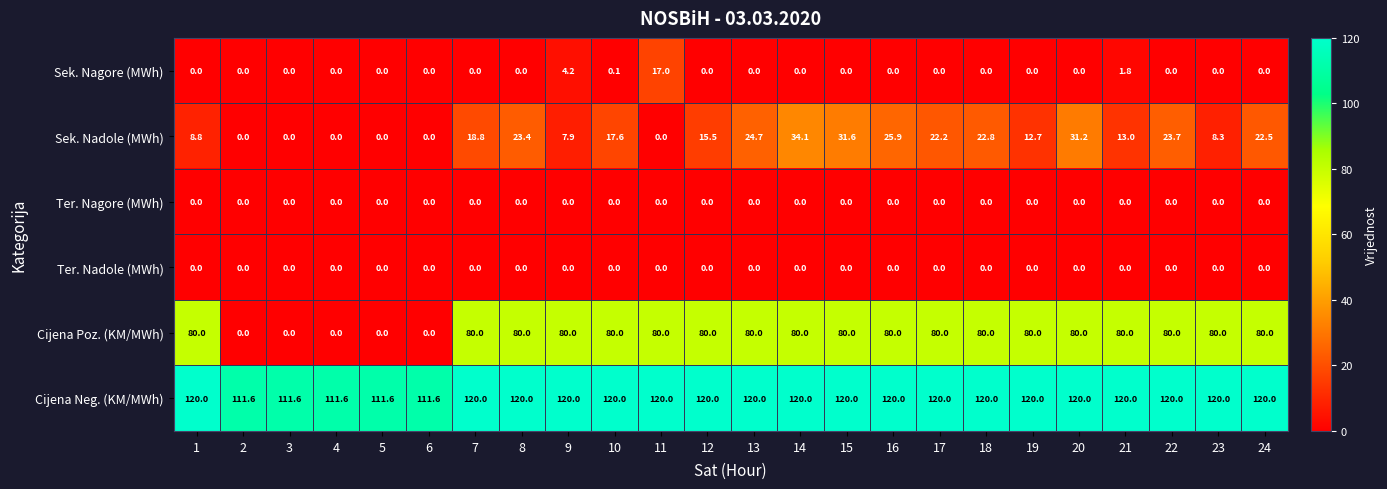

What is the difference between the Cijena Neg. (KM/MWh) values at 18 and 2?

8.4